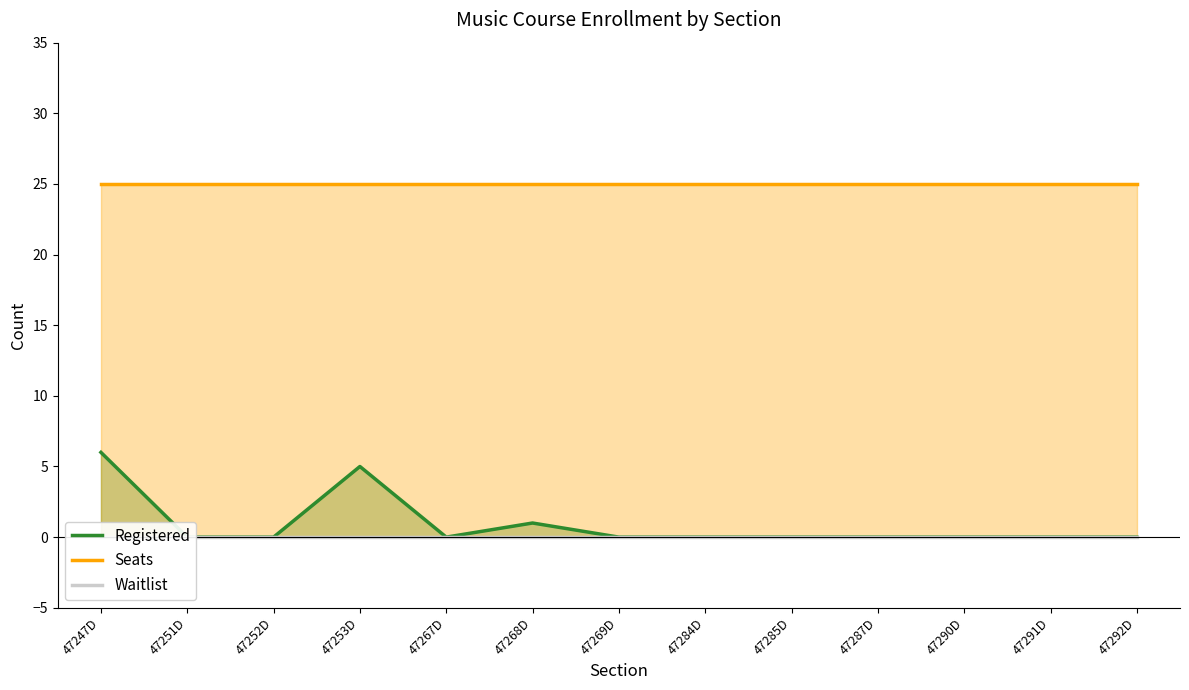

Between 47252D and 47290D, which is larger?

47252D